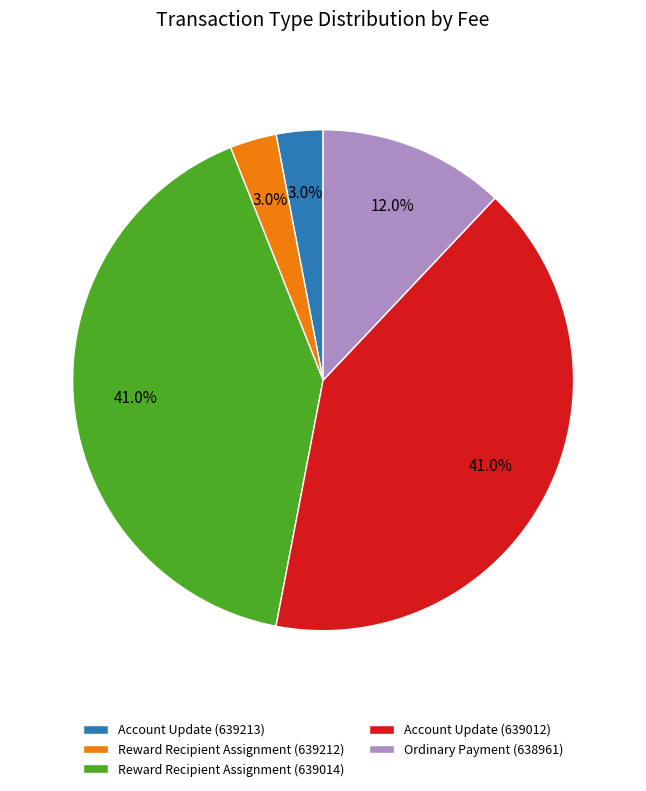

Which has a higher value, Ordinary Payment (638961) or Reward Recipient Assignment (639014)?

Reward Recipient Assignment (639014)